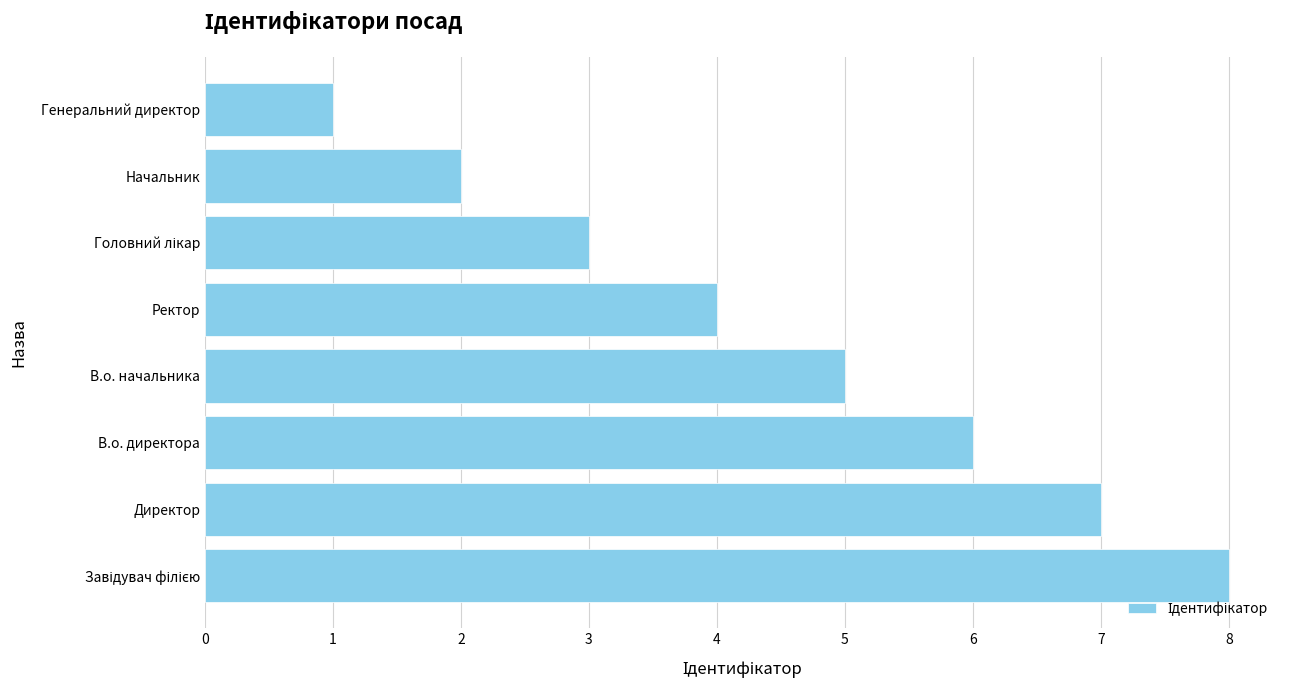

Which label corresponds to the smallest value in the chart?

Генеральний директор